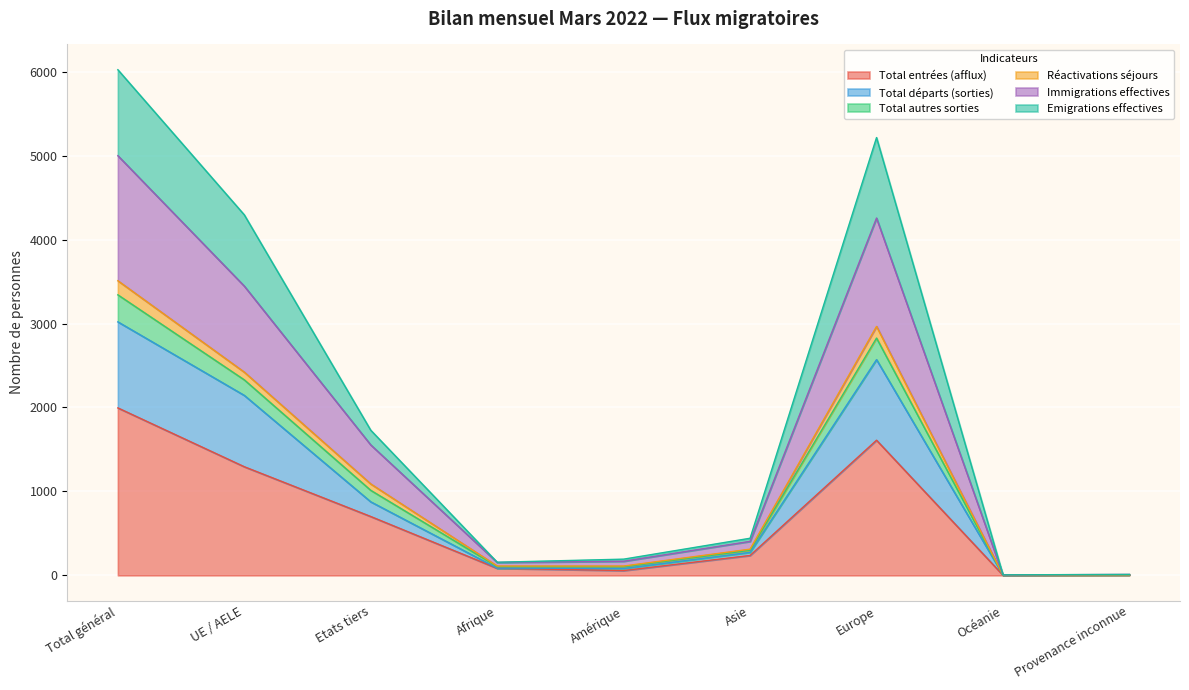

What are all the series names shown in the legend?

Total entrées (afflux), Total départs (sorties), Total autres sorties, Réactivations séjours, Immigrations effectives, Emigrations effectives